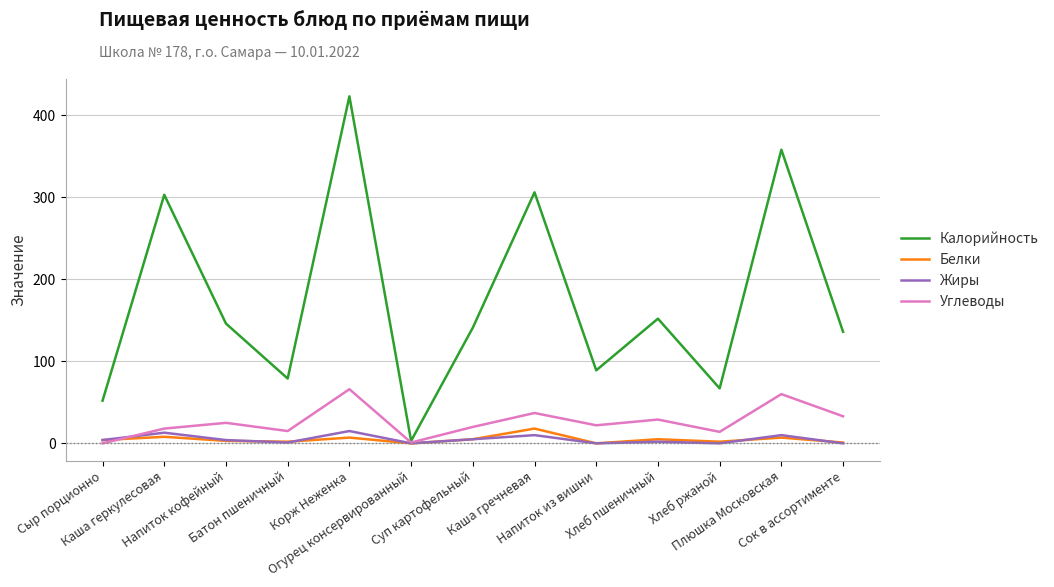

Which series has the largest range (max minus min)?

Калорийность